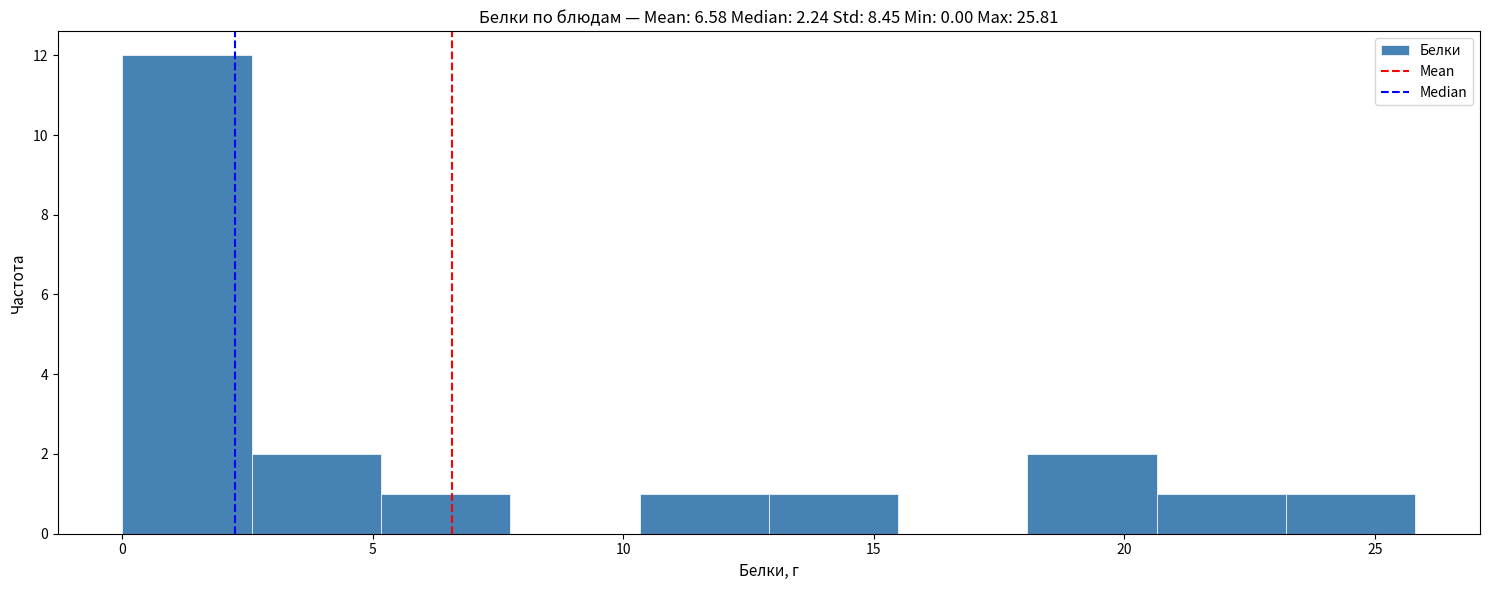

How tall is the bar that spans 20.5 to 23.0 on the x-axis? Neither the bar edges nor the heights are printed on the chart, so give them approximately, as read against the axes.

1